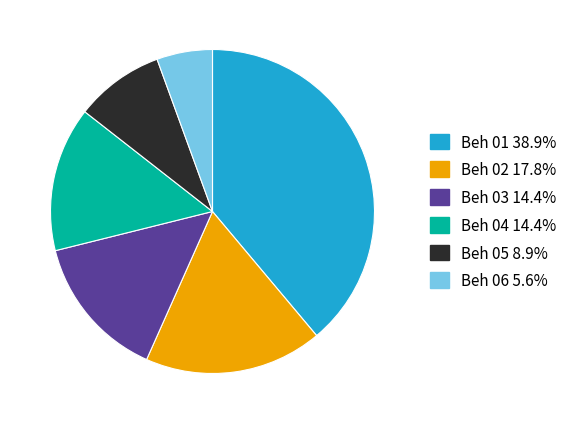

Count the number of slices in the pie.

6